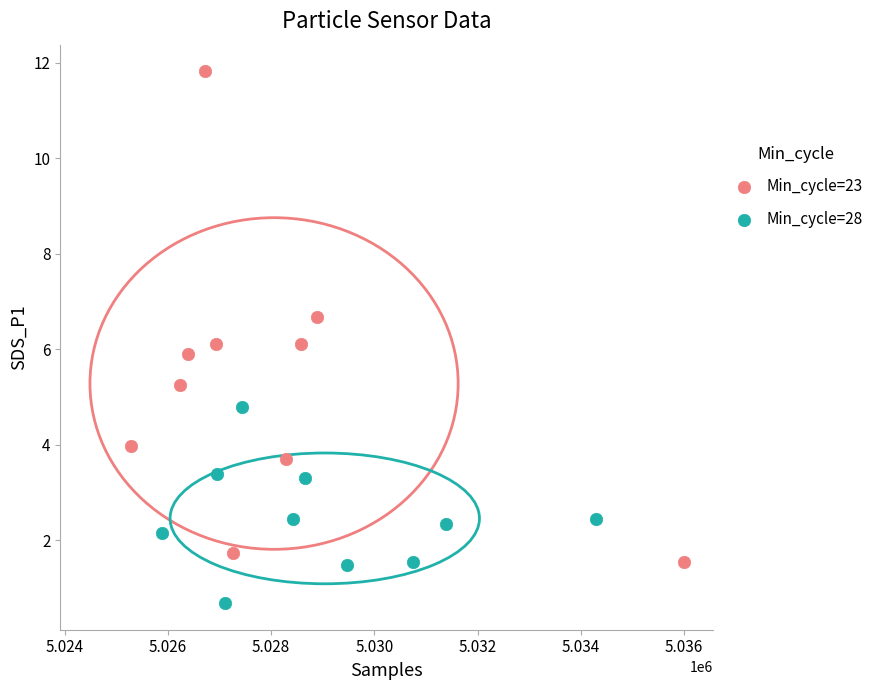

Which series has the widest spread of Y values?

Min_cycle=23